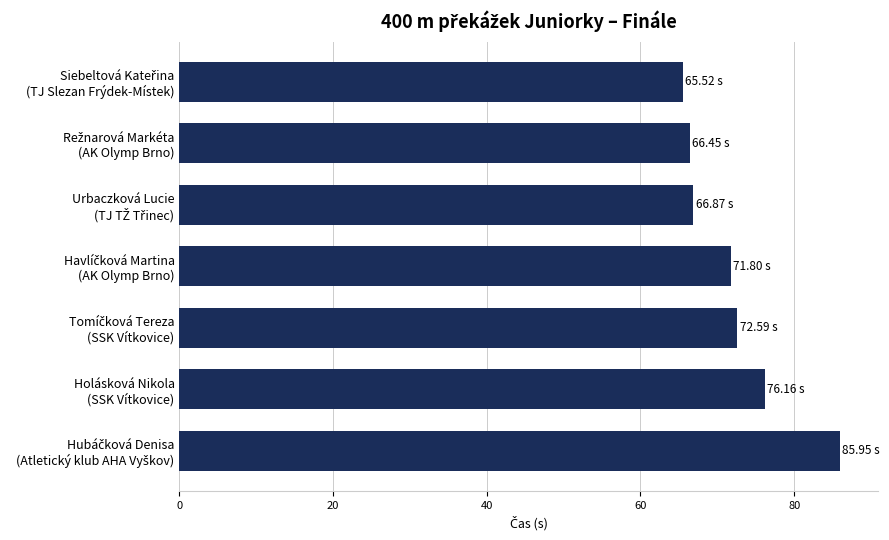

What is the sum of all values?

505.3